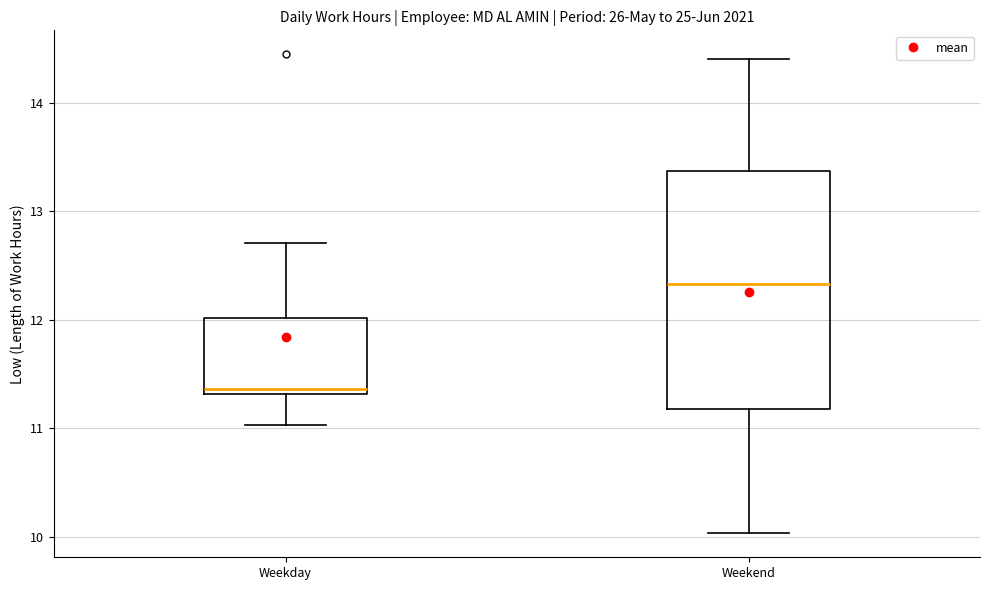

Which box's median line is the highest?

Weekend